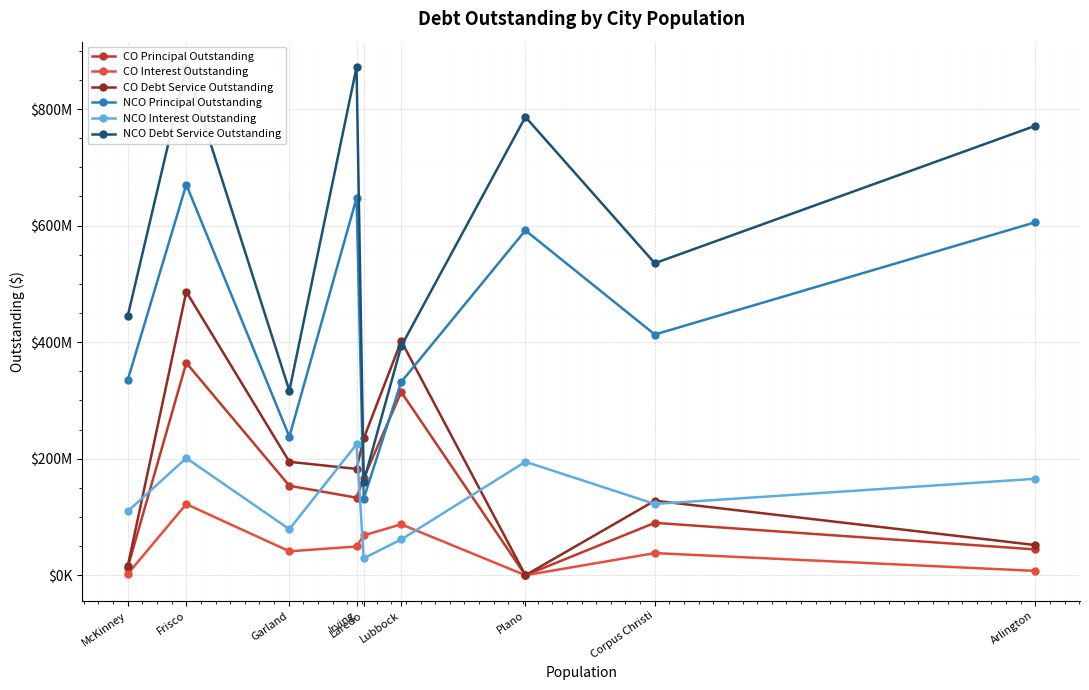

Is this an area chart (filled region under the line)?

No